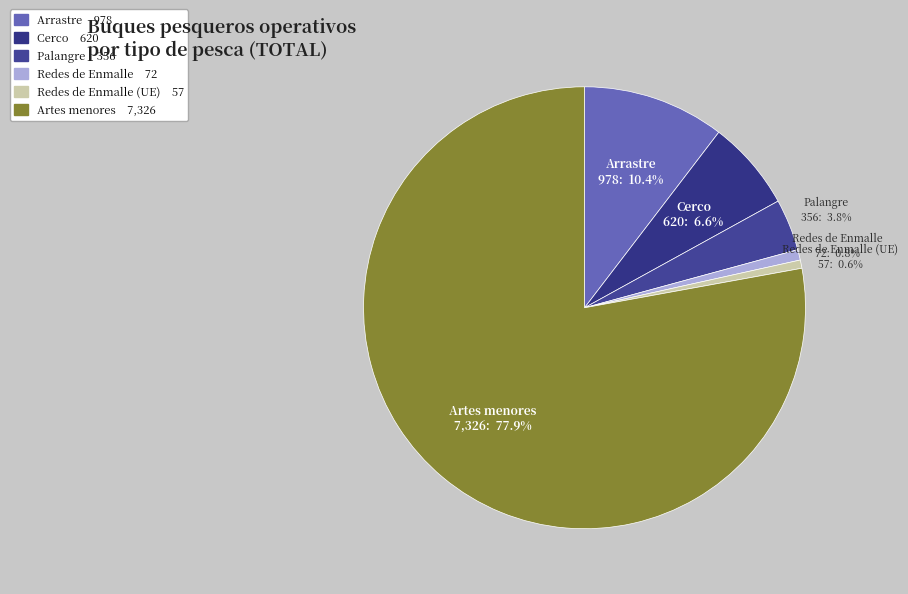

How many segments does this pie chart have?

6